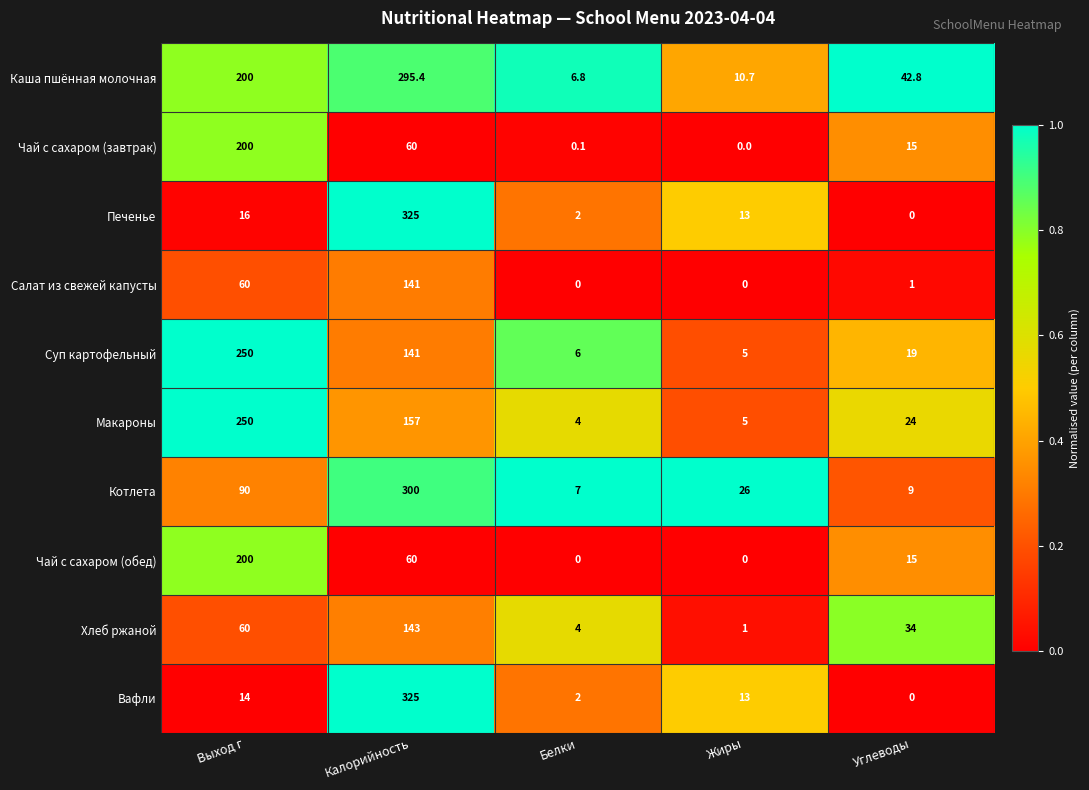

Where does the Салат из свежей капусты series first go above 1?

Выход г